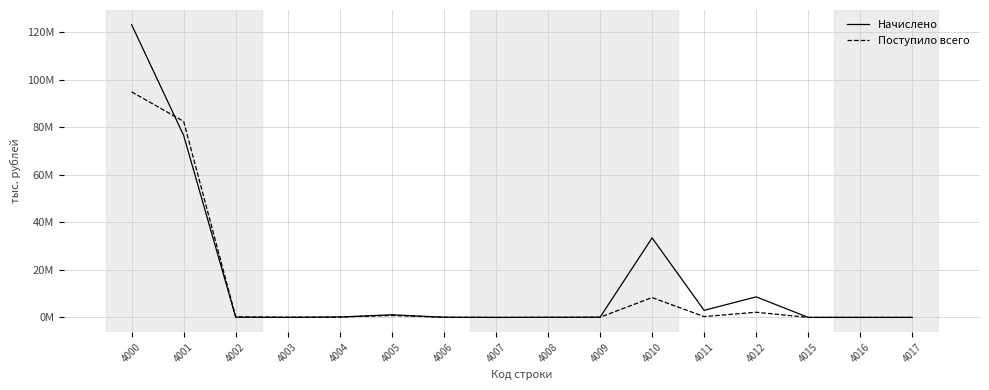

What are all the series names shown in the legend?

Начислено, Поступило всего